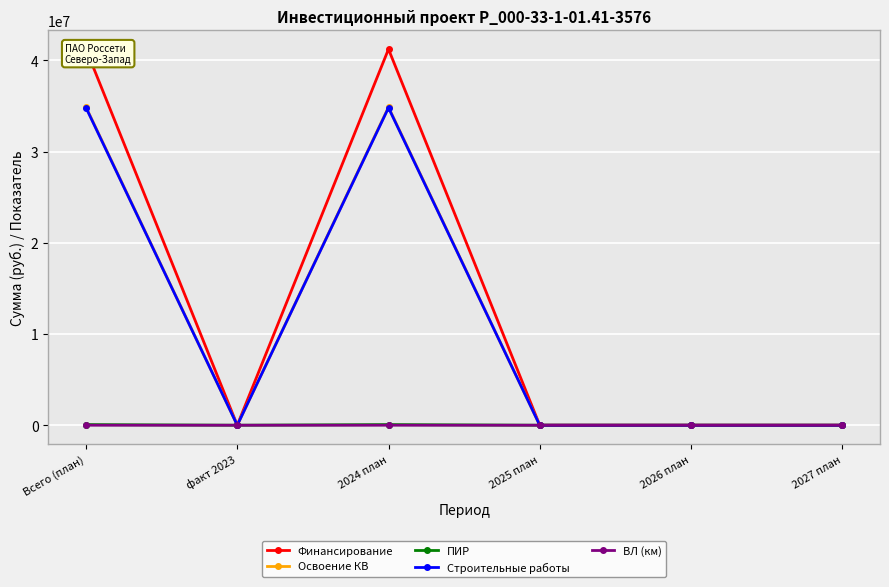

How many positive values does the Финансирование series have?

2